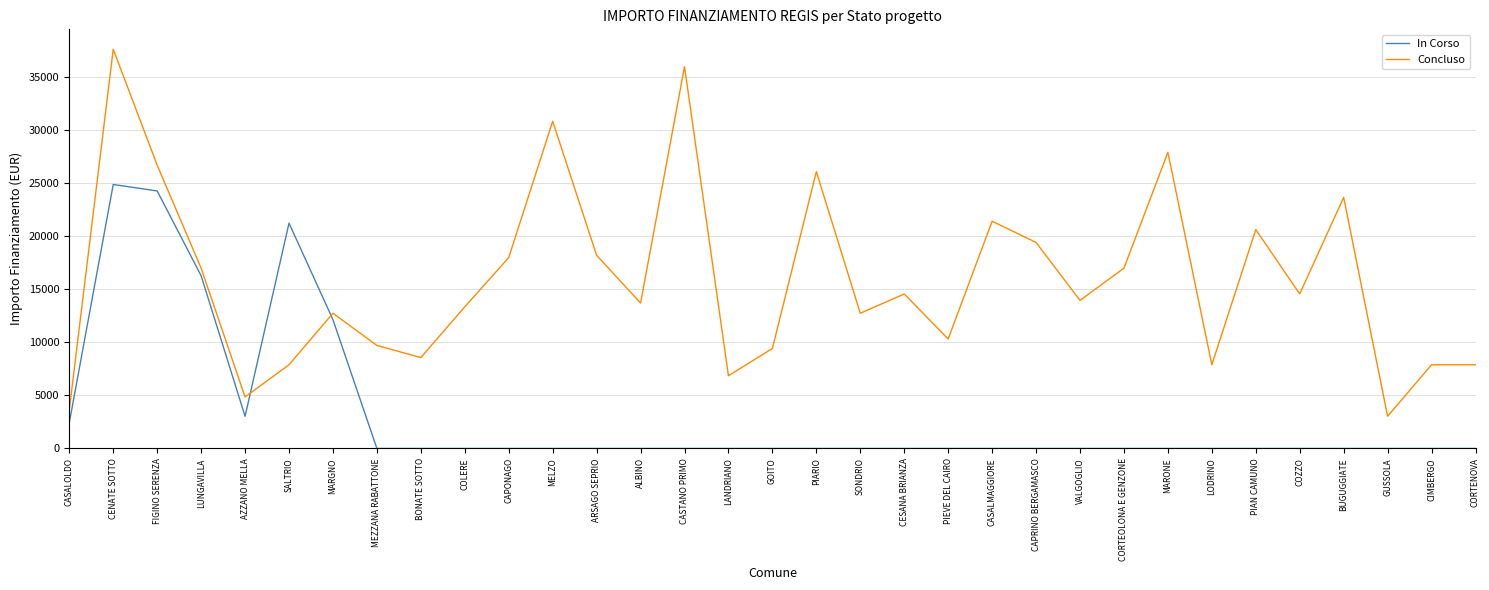

What is the maximum value shown in the chart?

37634